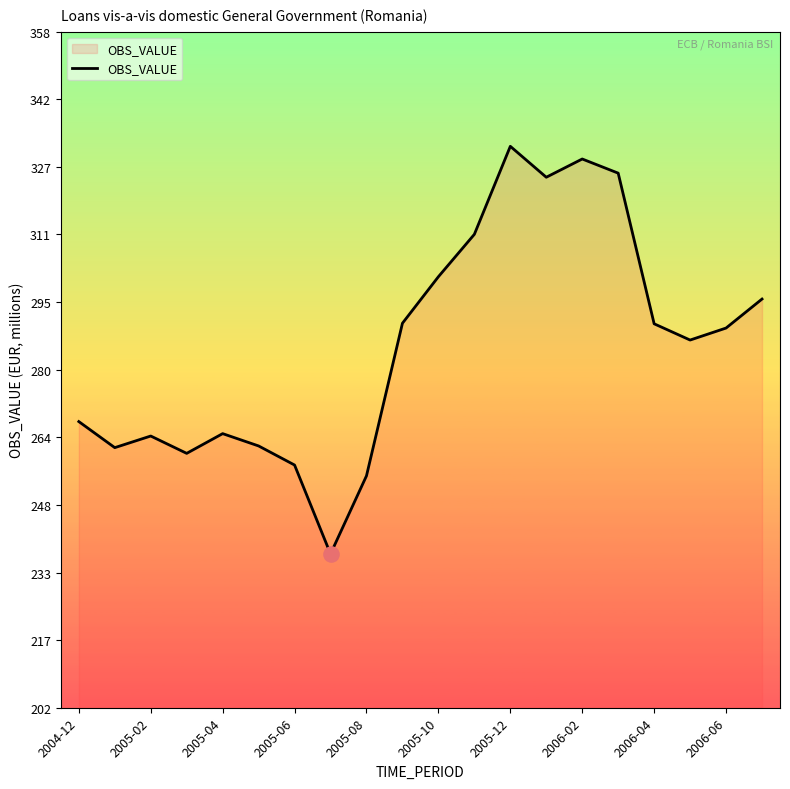

What is the greatest value displayed?

331.4